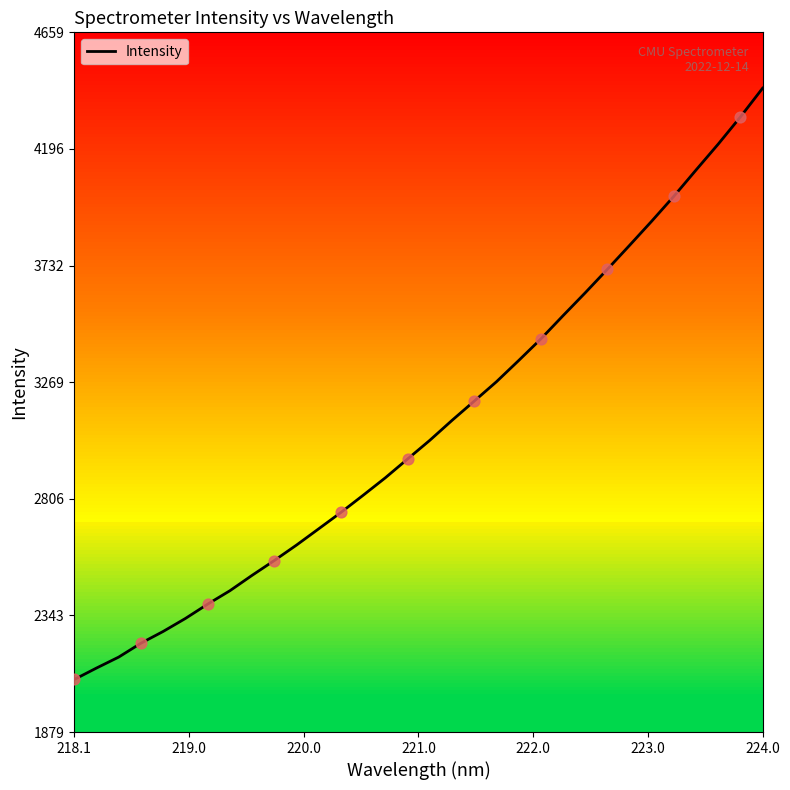

What is the difference between the maximum and minimum values?

2349.0